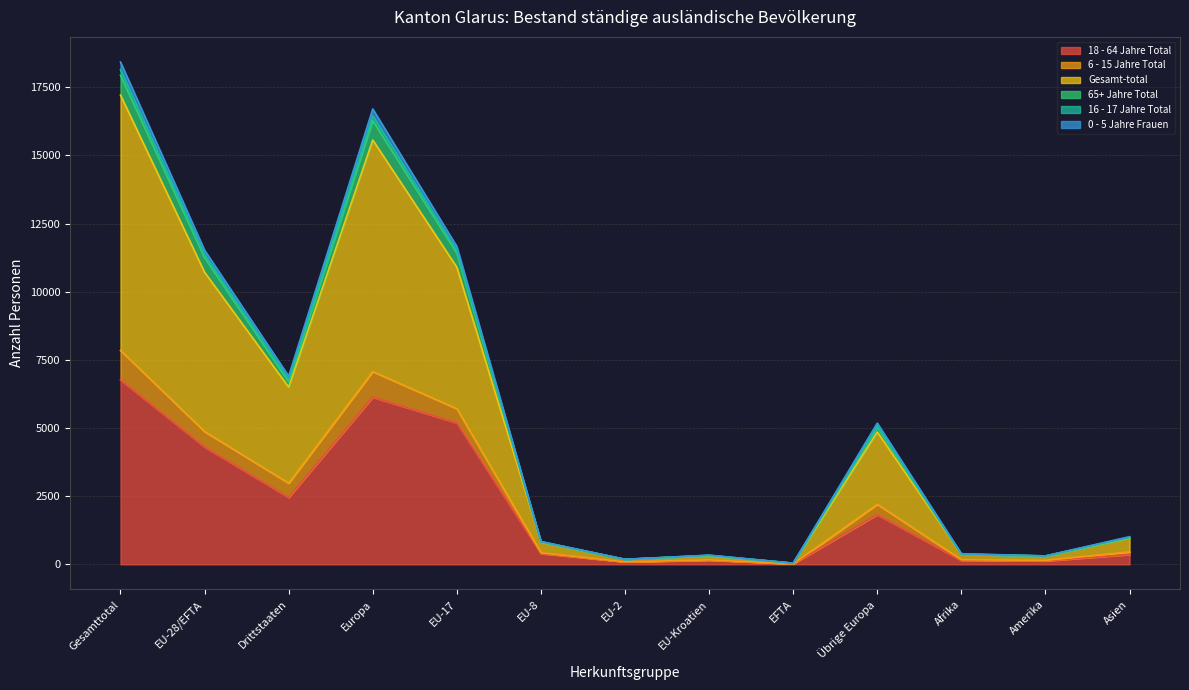

Count the number of data series in this chart.

6